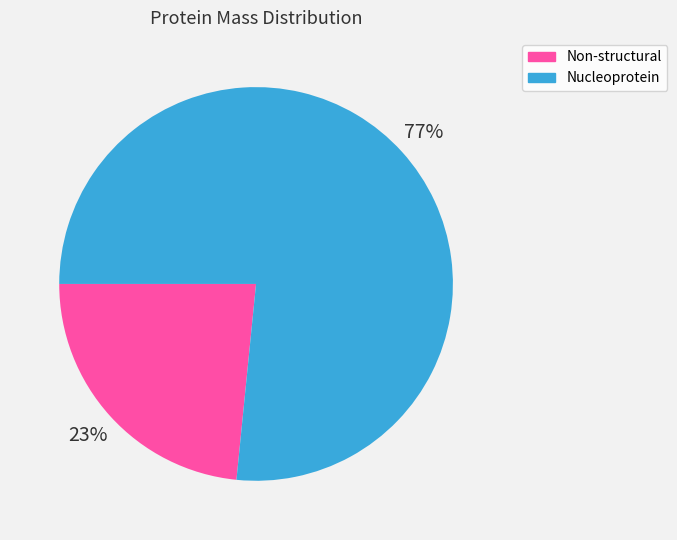

Does any single category account for the majority?

Yes